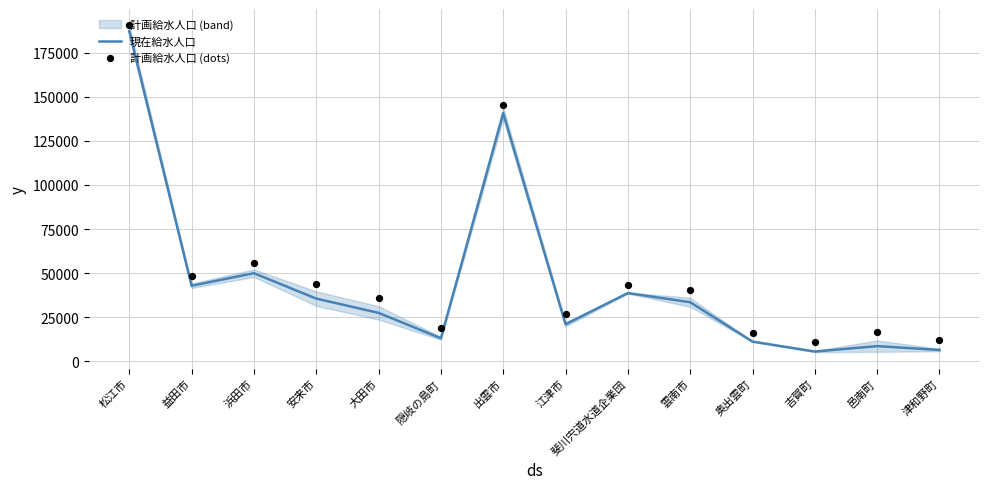

Which series reaches the maximum Y coordinate?

計画給水人口 (dots)